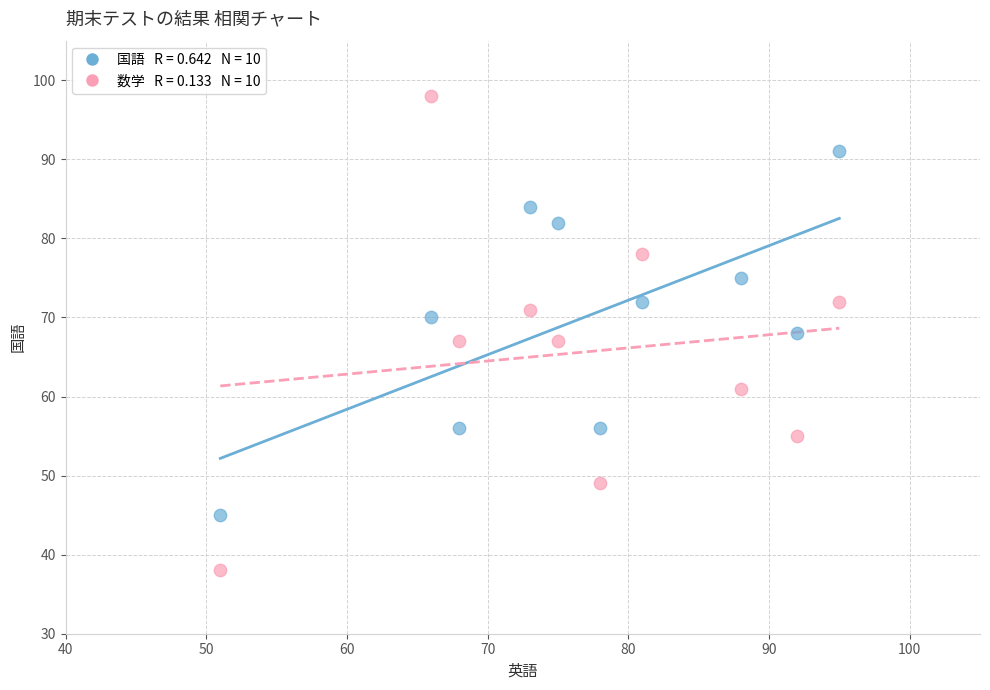

Across all data points, what is the range of X values (max minus min)?

44